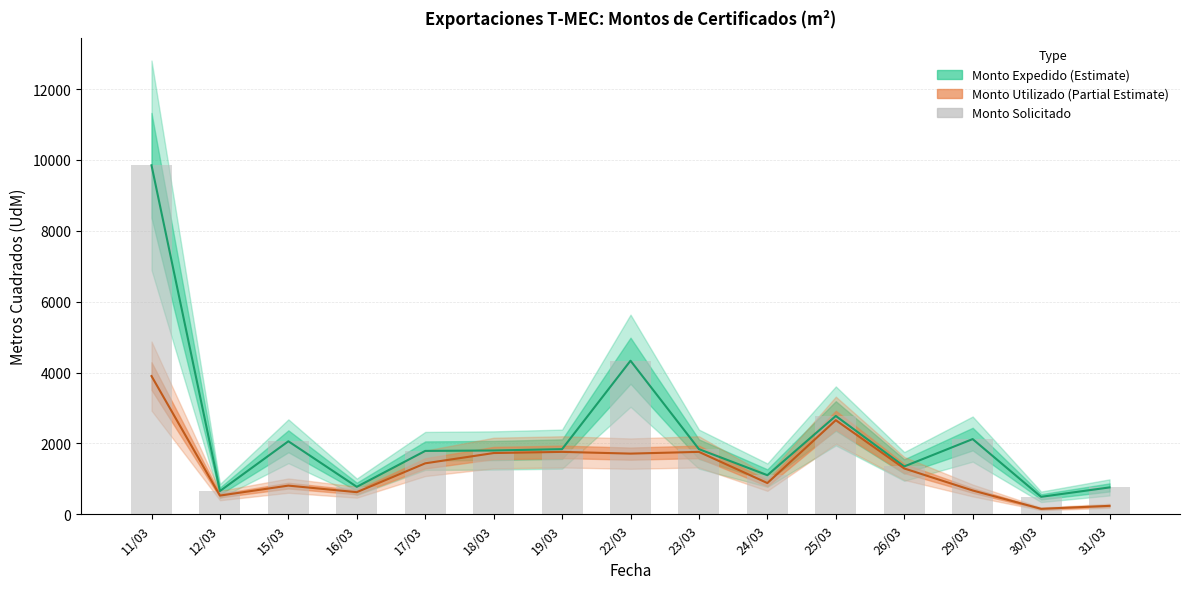

Where is the data nearest to the value 5170?

22/03